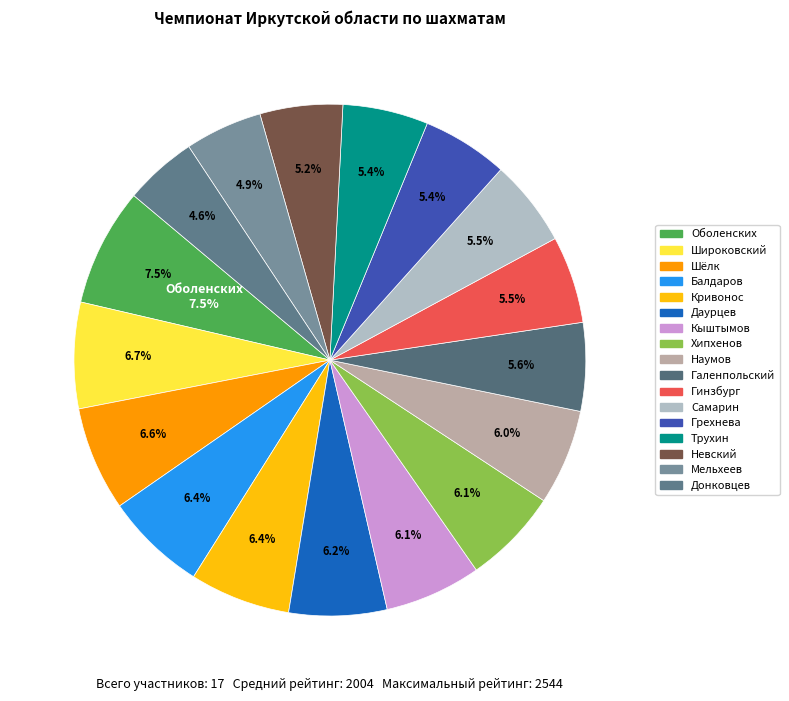

Which slice is the smallest?

Донковцев Василий Сергеевич